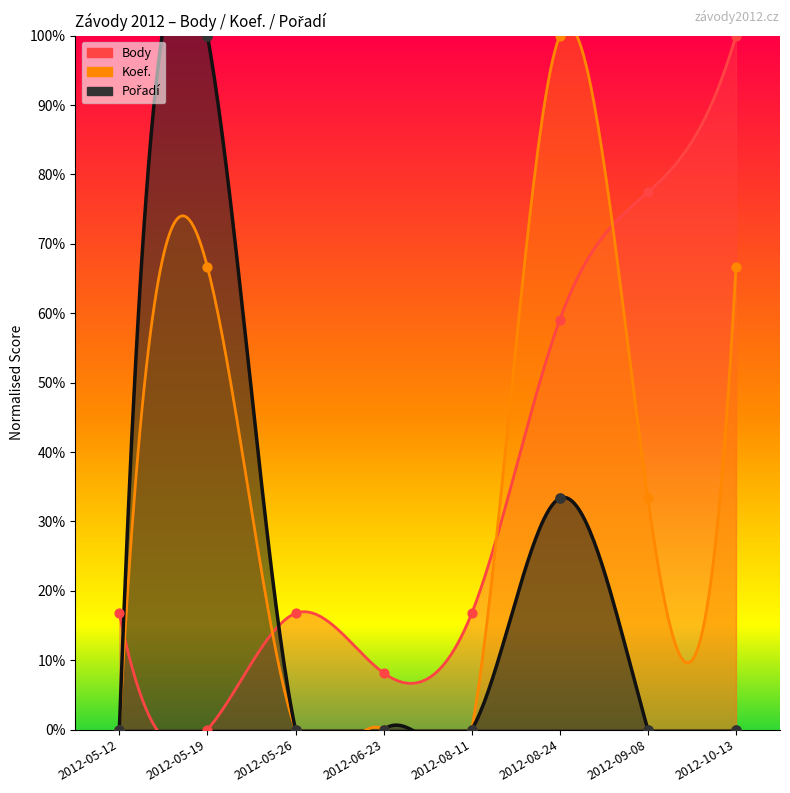

Which series has the largest Y range (max minus min)?

Body